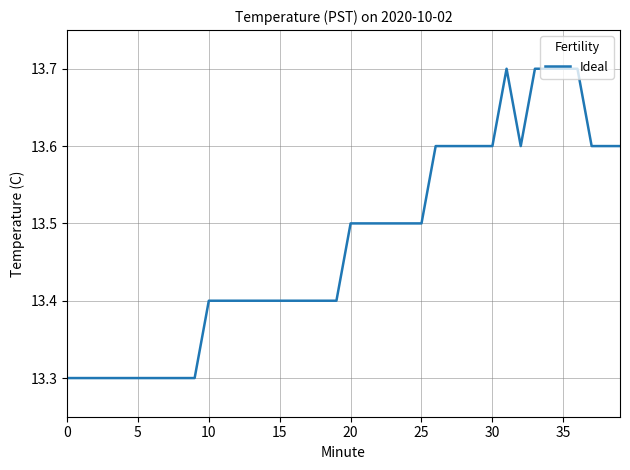

Reading left to right, what are all the values shown in this chart?

13.3	13.3	13.3	13.3	13.3	13.3	13.3	13.3	13.3	13.3	13.4	13.4	13.4	13.4	13.4	13.4	13.4	13.4	13.4	13.4	13.5	13.5	13.5	13.5	13.5	13.5	13.6	13.6	13.6	13.6	13.6	13.7	13.6	13.7	13.7	13.7	13.7	13.6	13.6	13.6